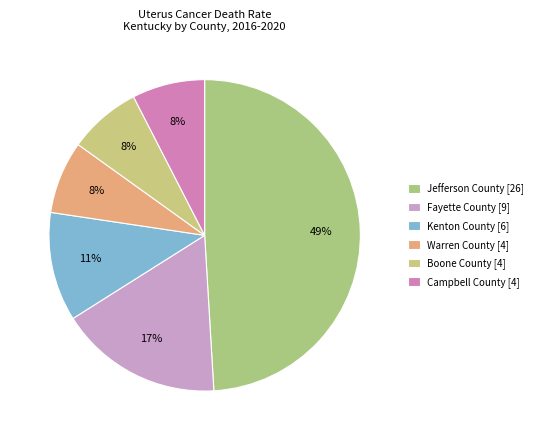

Approximately how many times larger is the value at Jefferson County compared to Boone County?

6.5